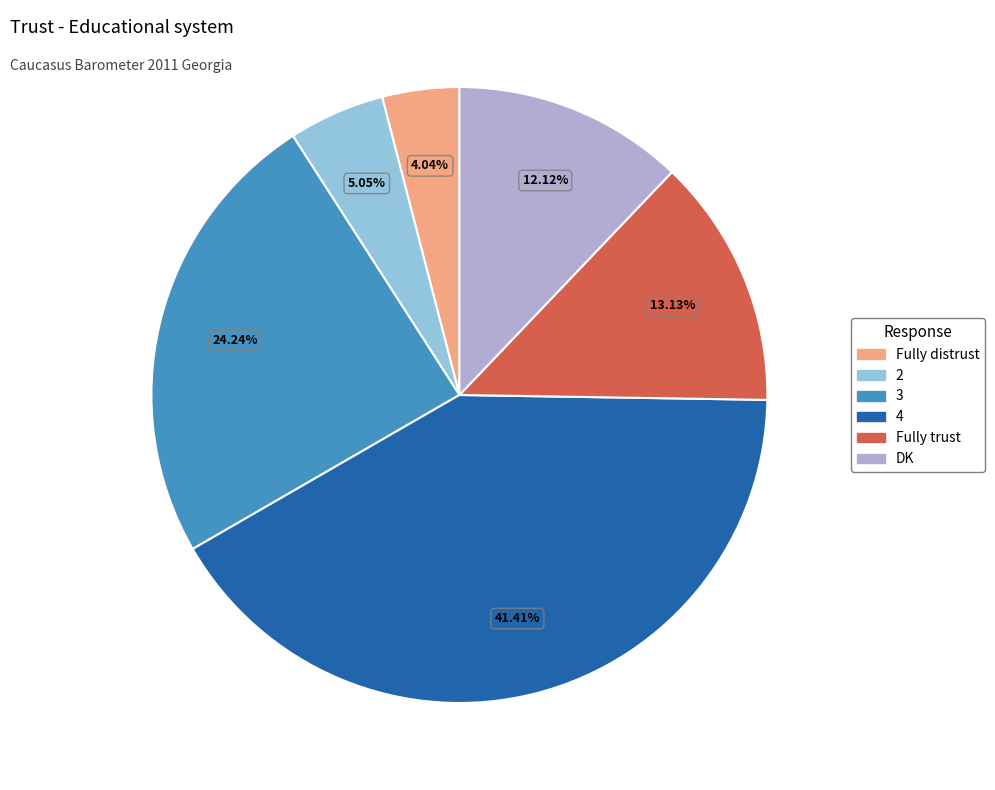

What percentage is NOT represented by DK?

87.9%